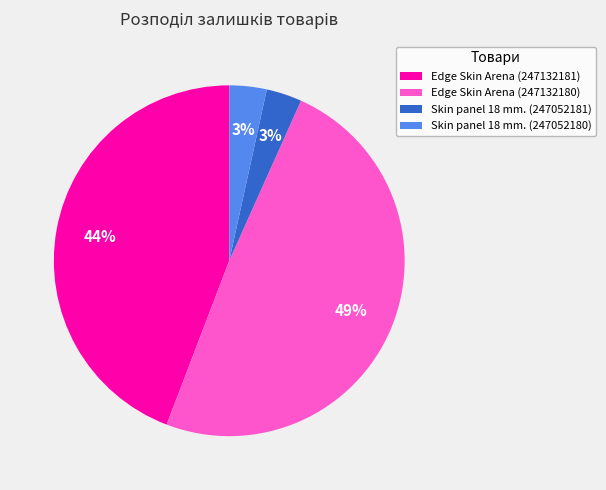

Between Skin panel 18 mm. (247052180) and Edge Skin Arena (247132181), which is larger?

Edge Skin Arena (247132181)